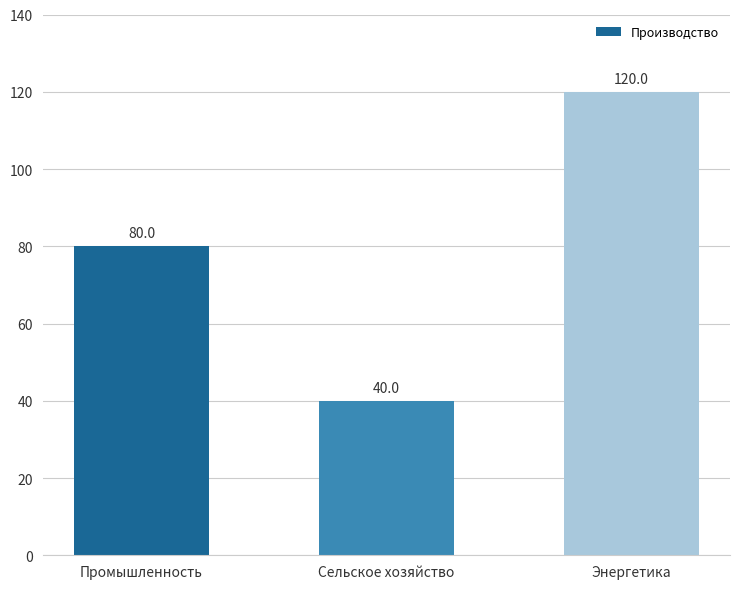

Reading left to right, list all the values displayed in this chart.

80	40	120